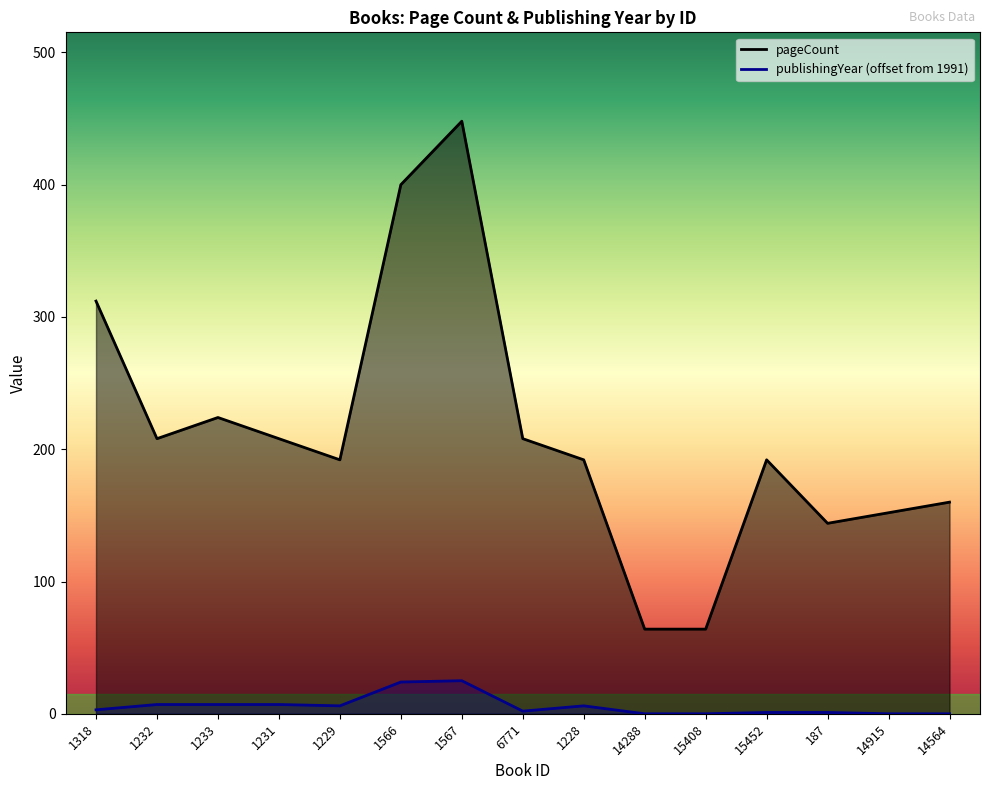

Reading right to left, list all the values displayed in this chart.

pageCount: 160	152	144	192	64	64	192	208	448	400	192	208	224	208	312
publishingYear: 0	0	1	1	0	0	6	2	25	24	6	7	7	7	3